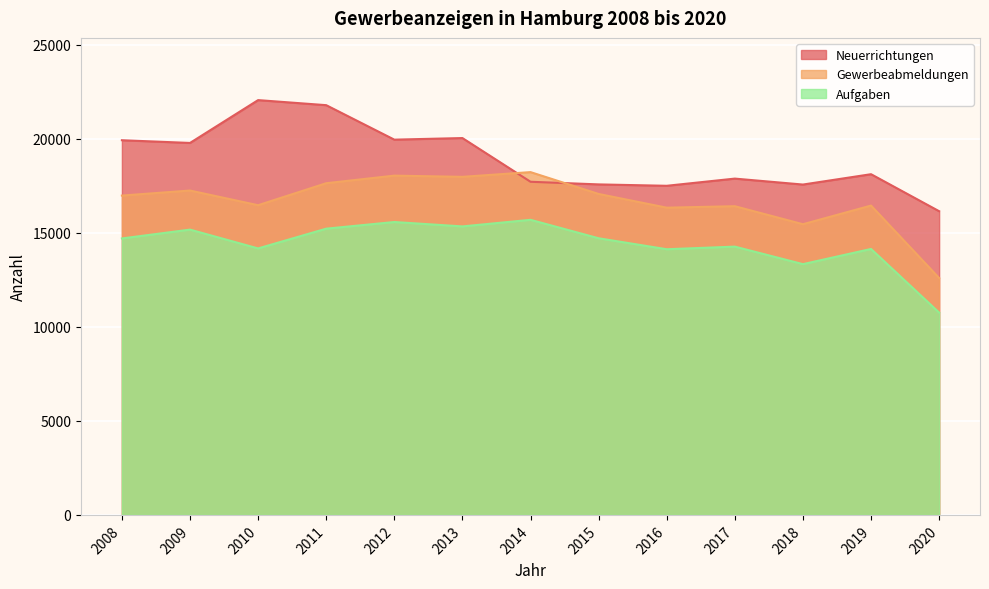

At which label does Gewerbeabmeldungen first exceed 16972?

2009